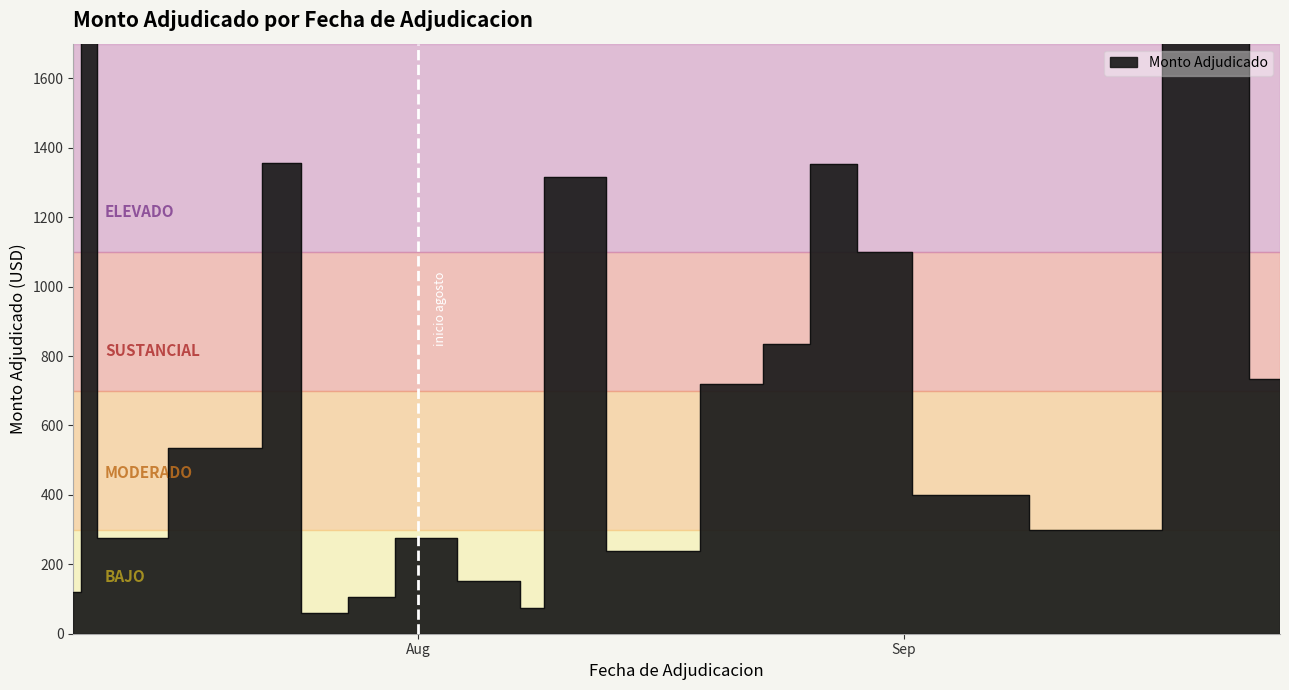

What is the greatest value displayed?

1502.9